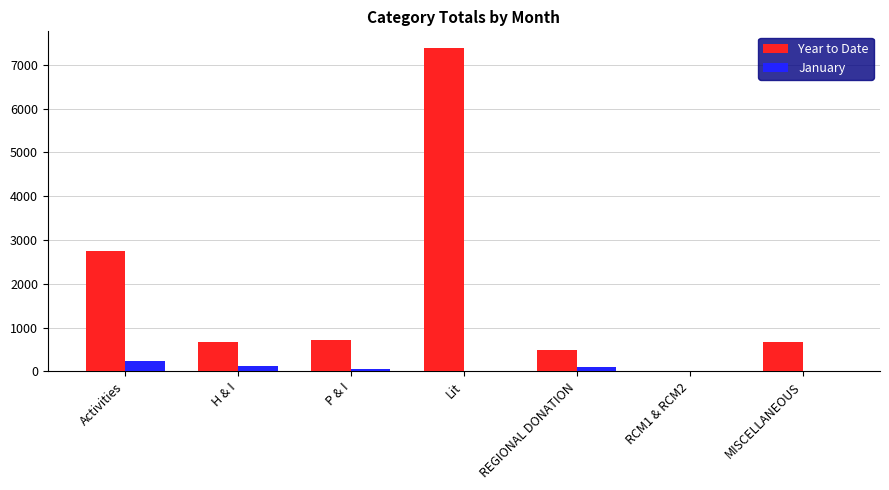

What is the sum of all Year to Date values?

12712.2